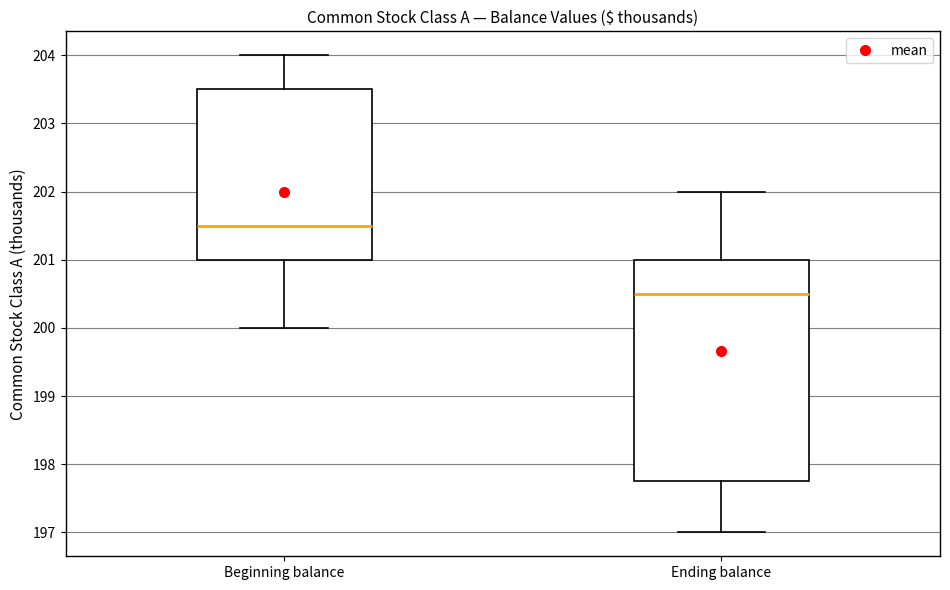

Which box is the tallest, from its lower edge to its upper edge?

Ending balance